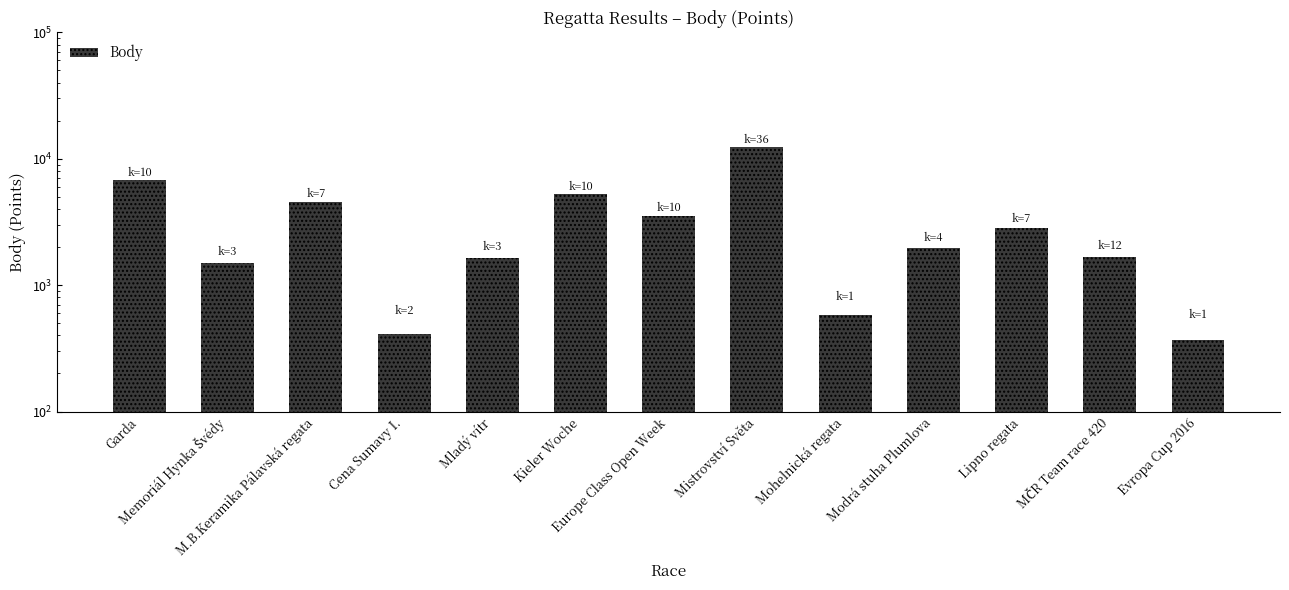

What is the maximum value shown in the chart?

12431